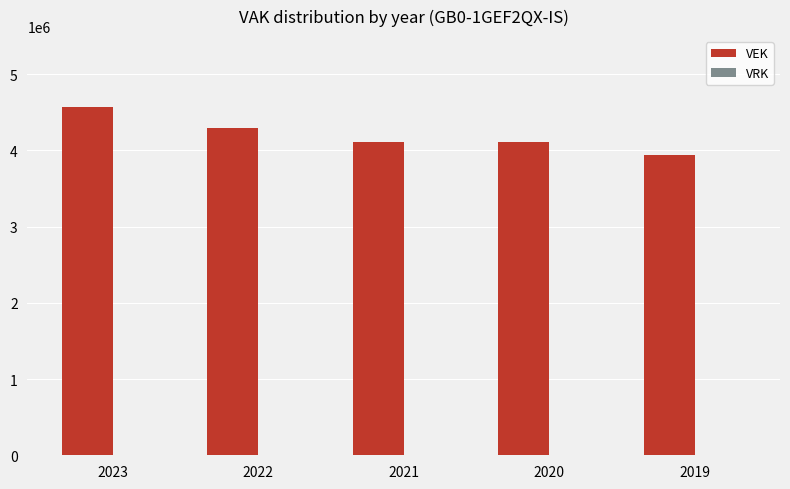

The value at 2022 is 6035524. True or false?

False